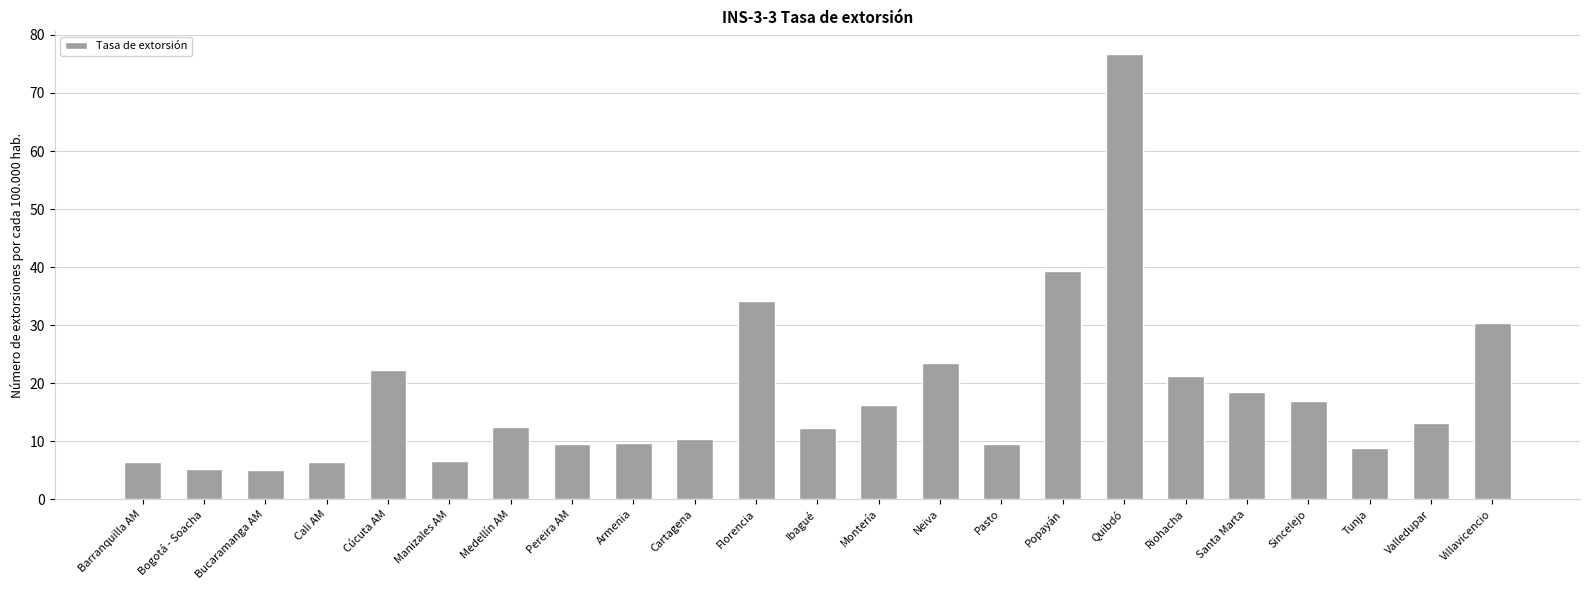

True or false: the data shows 4.5 at Santa Marta.

False